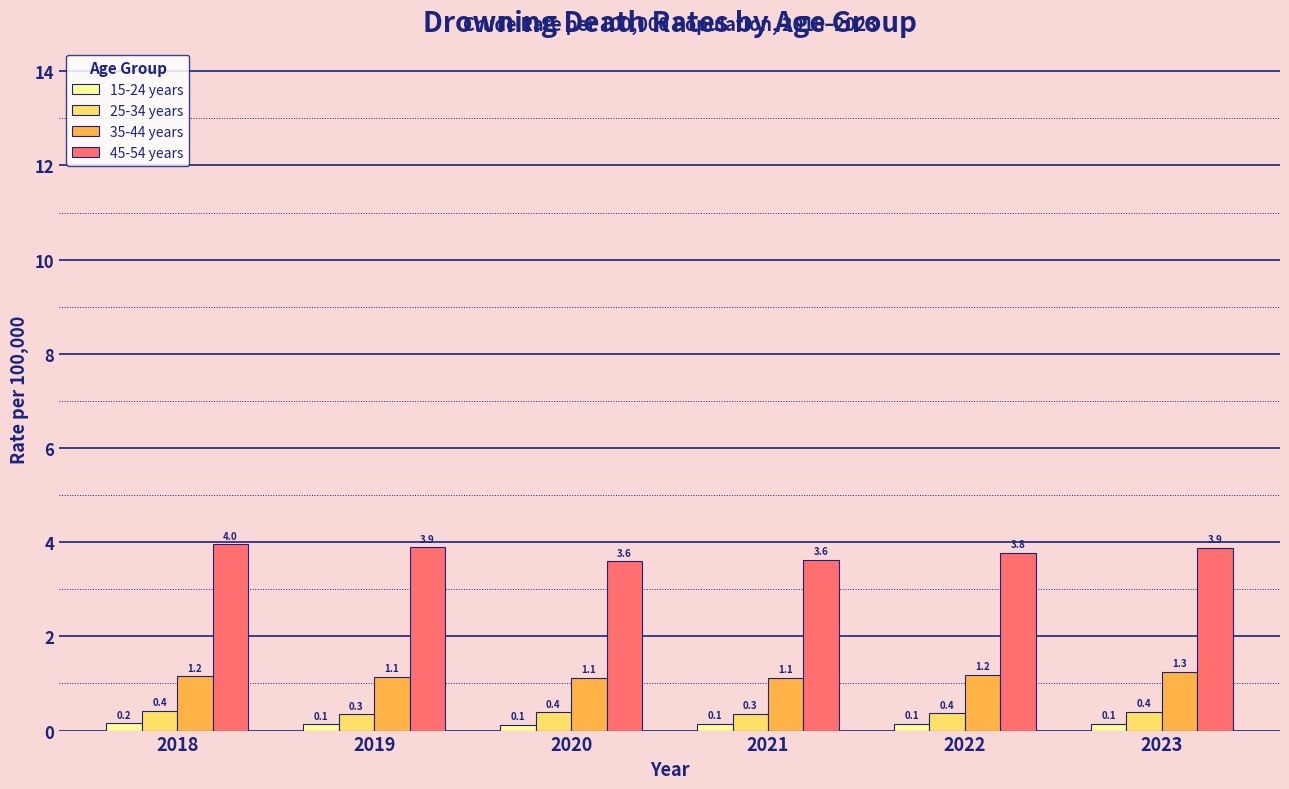

How many data points does each series have?

6